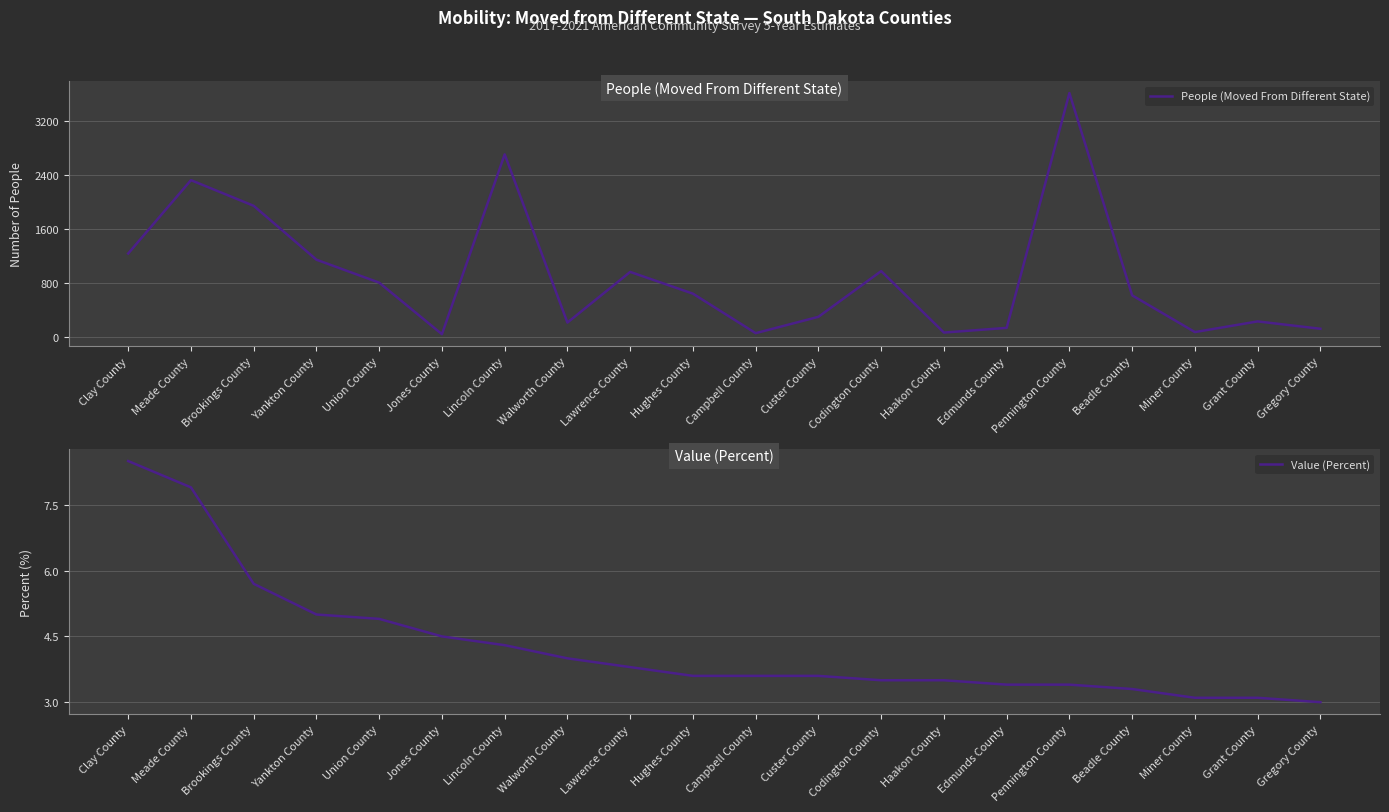

At which label is People (Moved From Different State) closest to 1825?

Brookings County